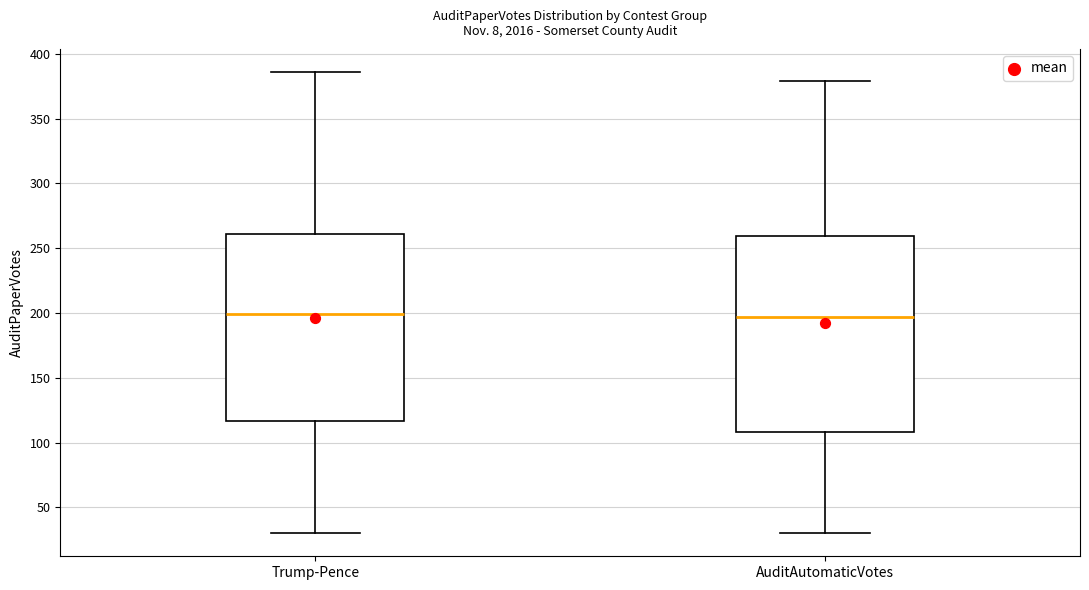

Comparing the boxes themselves (not the whiskers), which one is the tallest?

AuditAutomaticVotes